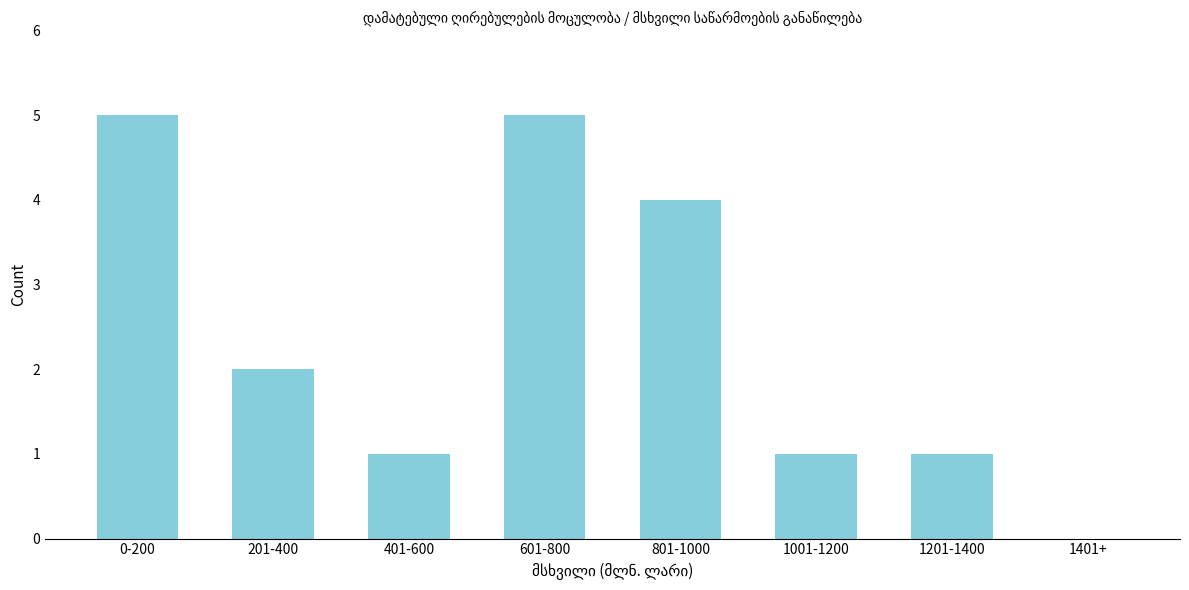

Reading right to left, transcribe all the data shown in this chart.

1401+=0	1201-1400=1	1001-1200=1	801-1000=4	601-800=5	401-600=1	201-400=2	0-200=5